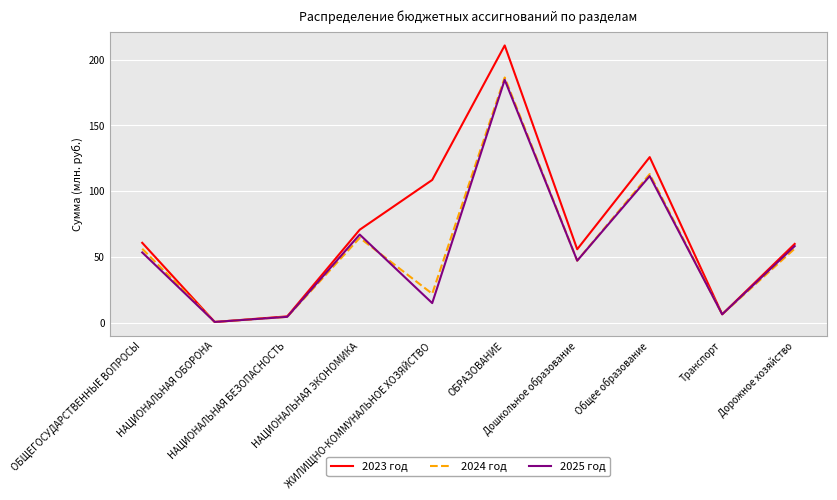

Which series has the widest spread of values?

2023 год